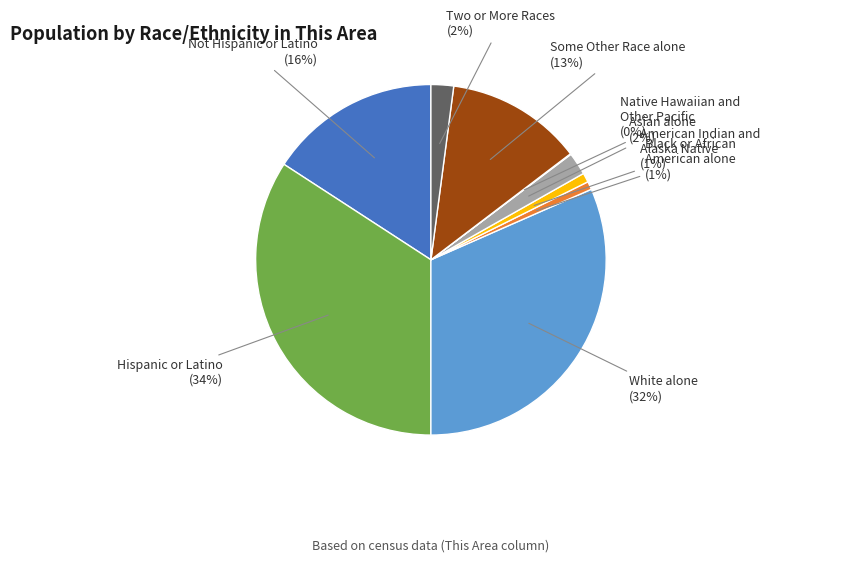

Which has a higher value, White alone or Asian alone?

White alone